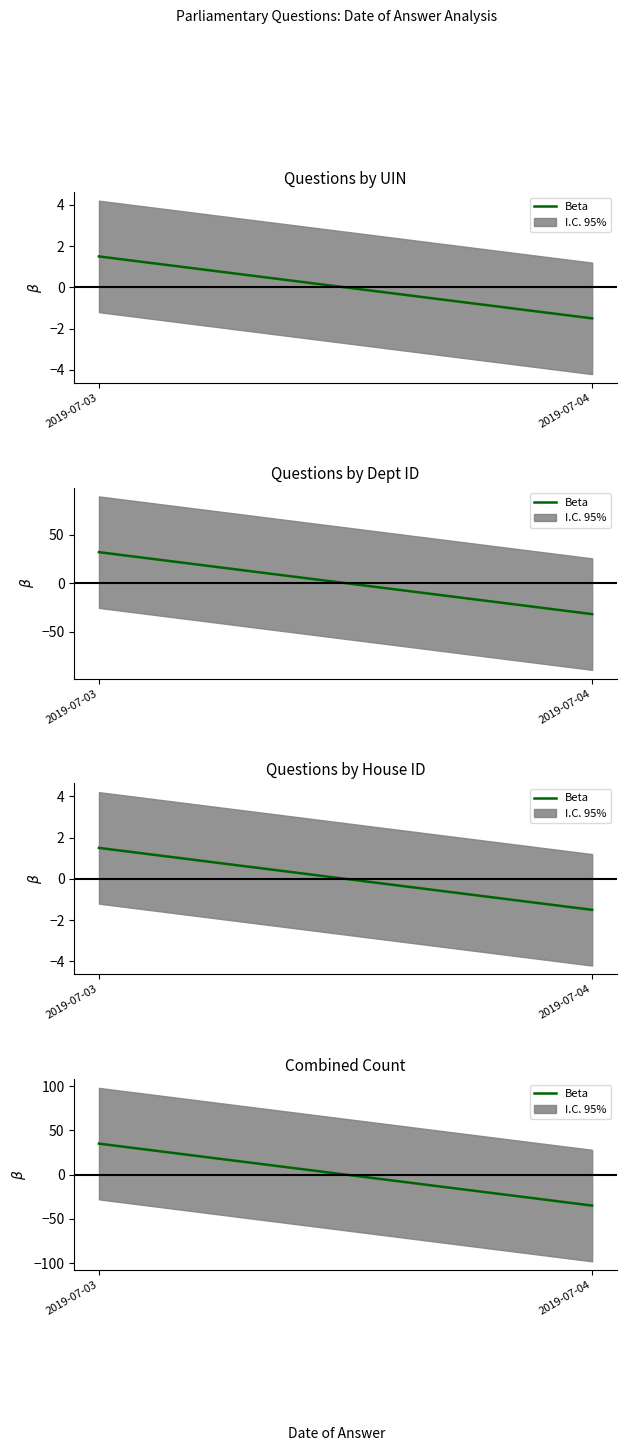

Reading left to right, list all the values displayed in this chart.

2019-07-03=35	2019-07-04=-35